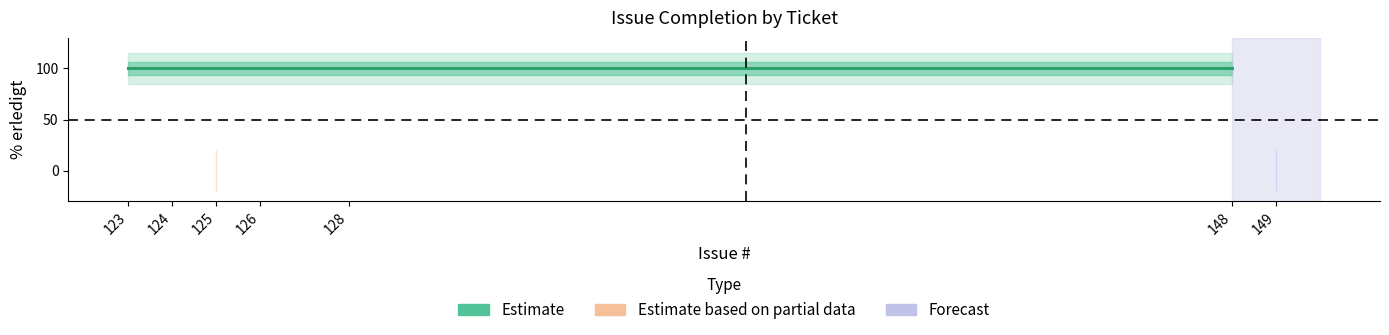

Rank the categories by value from highest to lowest.

148, 128, 123, 124, 126, 125, 149